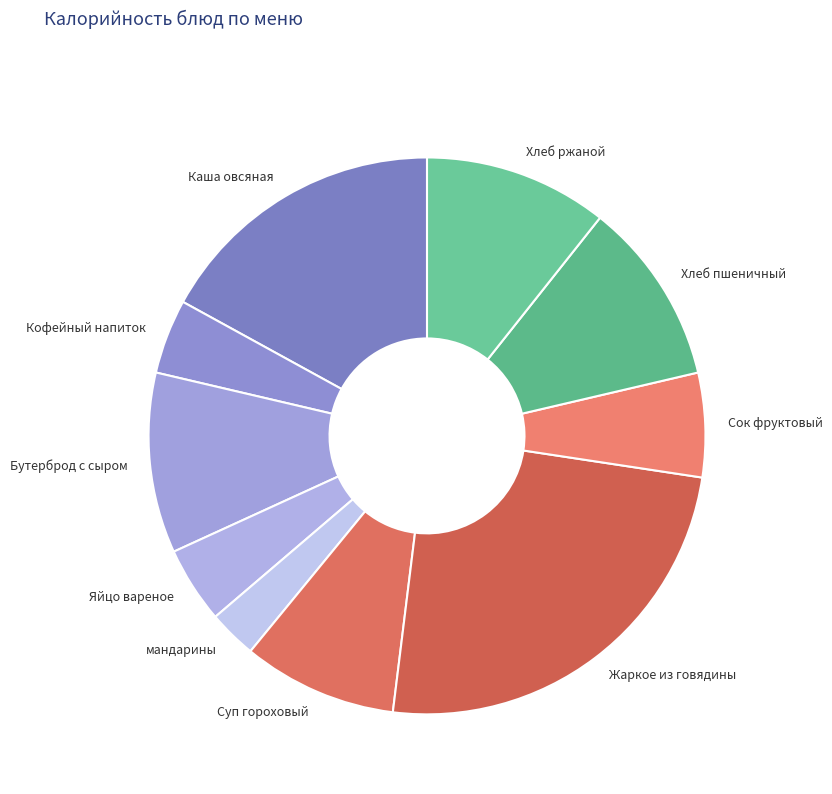

Approximately how many times larger is the value at Хлеб пшеничный compared to Кофейный напиток?

2.5